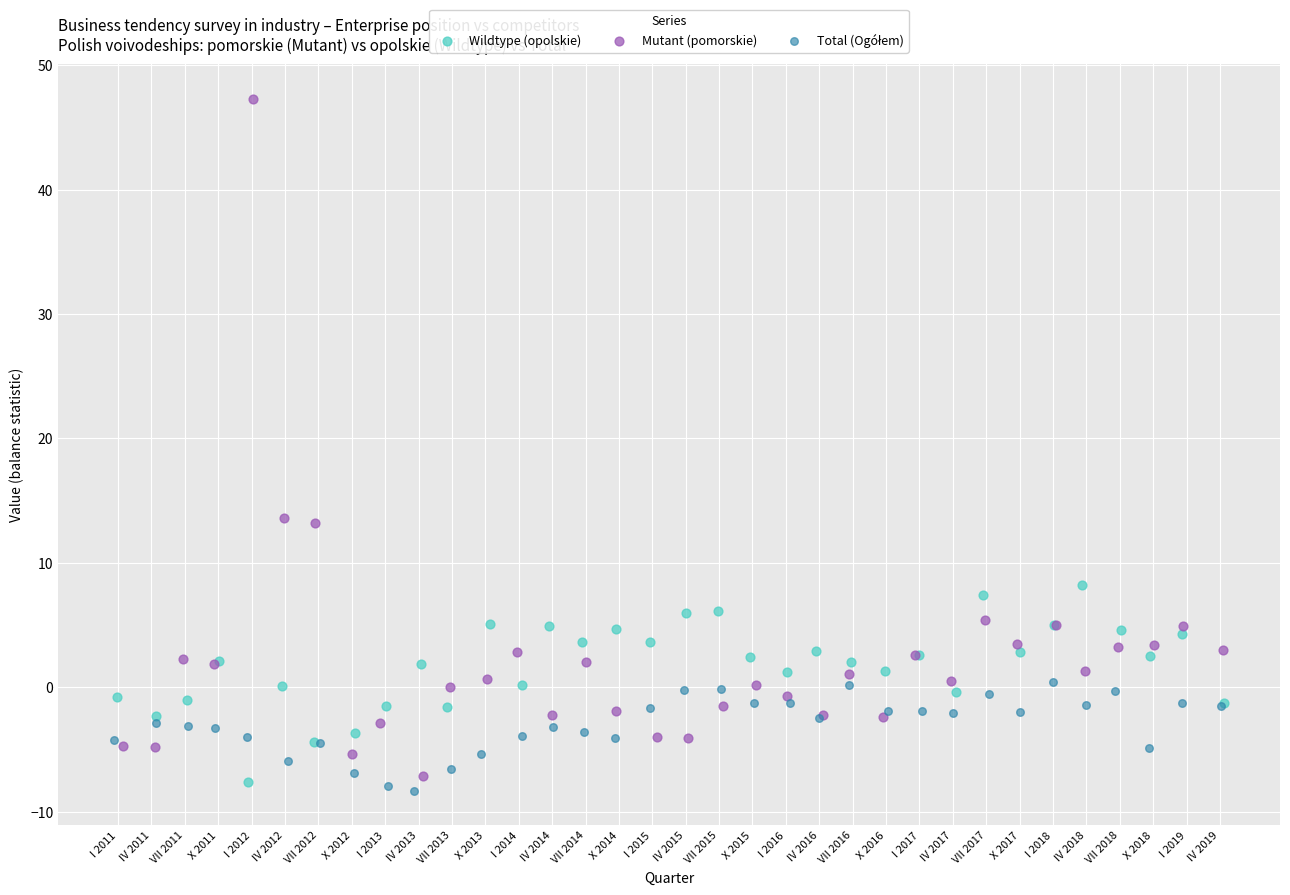

Which series contains the highest Y value?

Mutant (pomorskie)